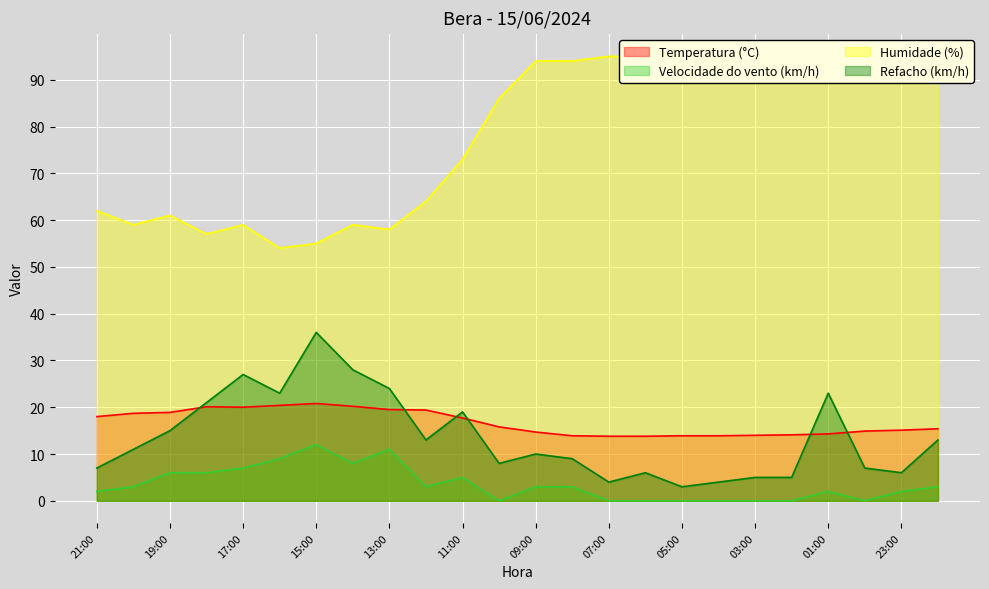

How many interior local peaks does the Humidade (%) series have?

4